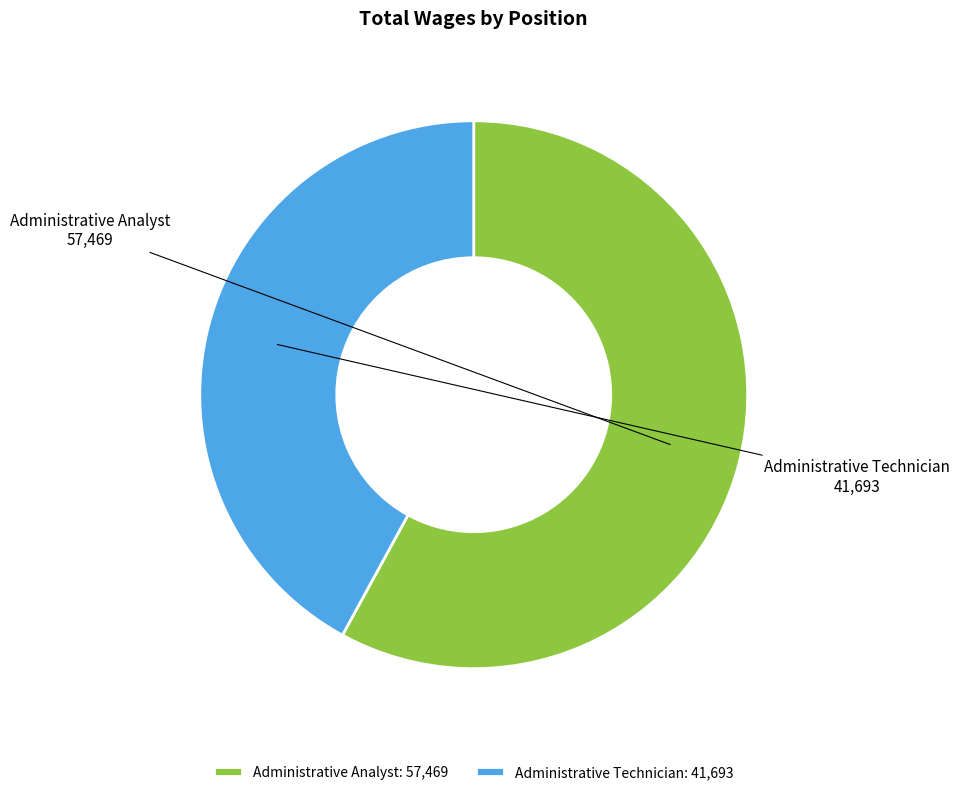

Approximately how many times larger is the value at Administrative Analyst compared to Administrative Technician?

1.4